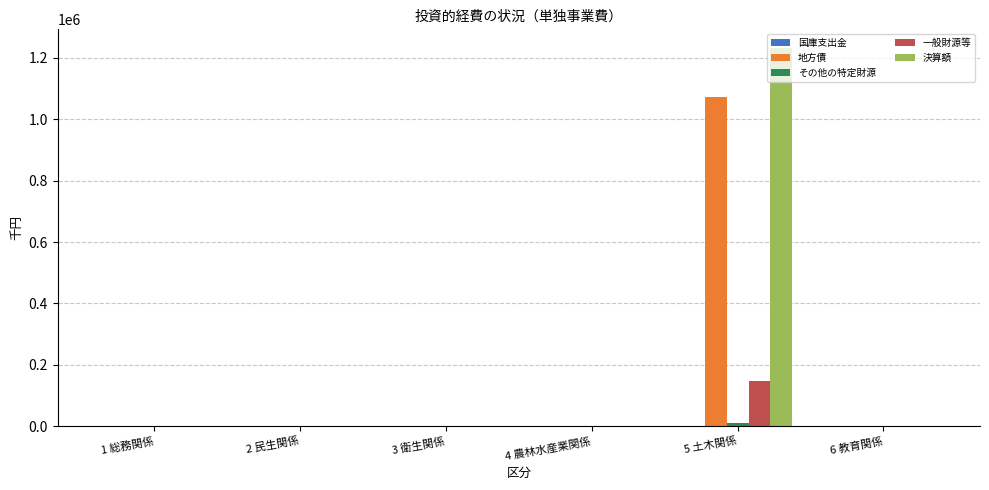

Which series has the largest total across all categories?

決算額